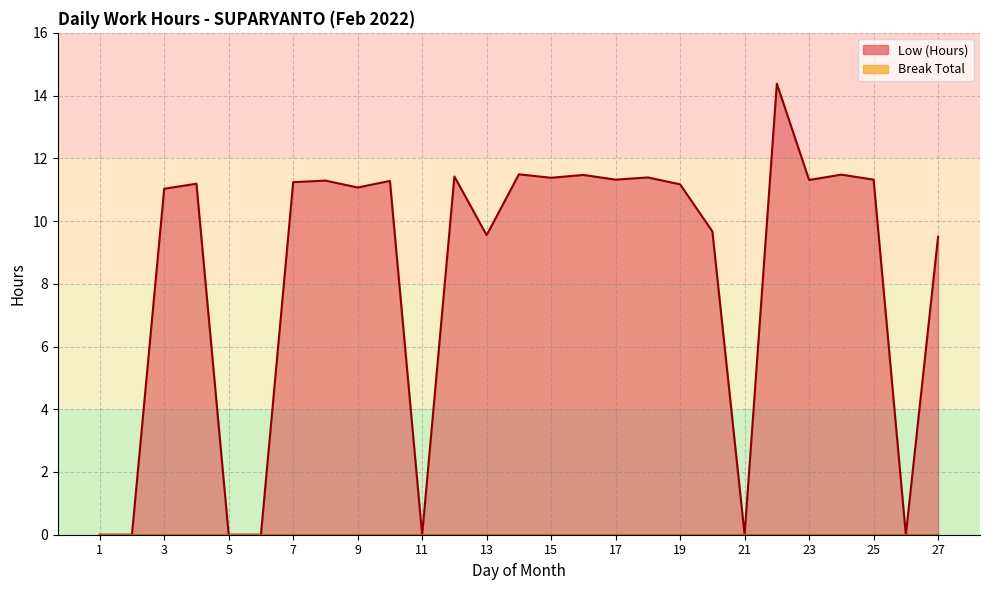

What is the value of the 13th point from the left?

9.6